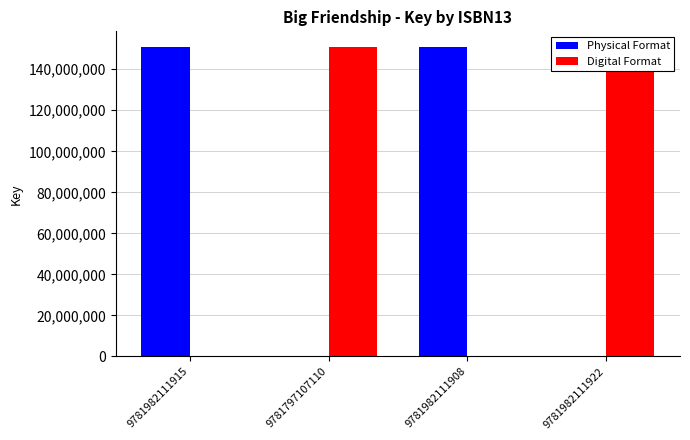

What position from the left is 9781982111922?

4